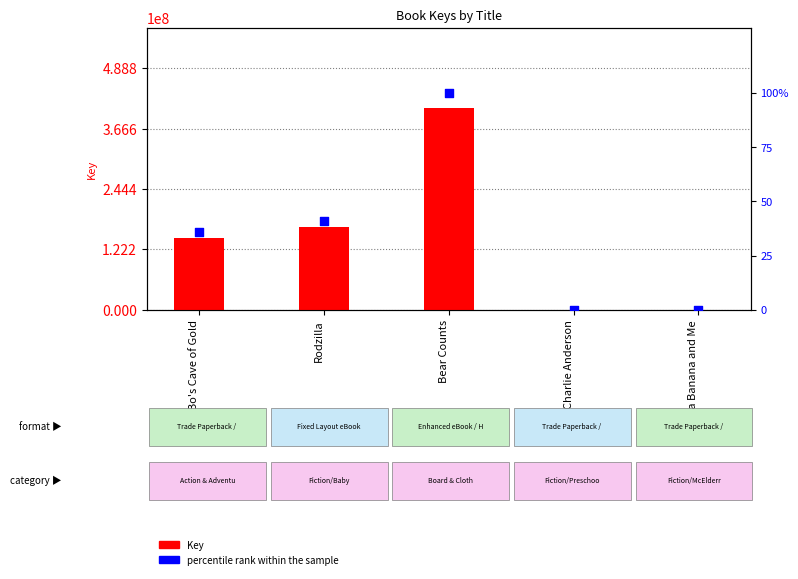

At how many categories does at least one series exceed 54062859?

3